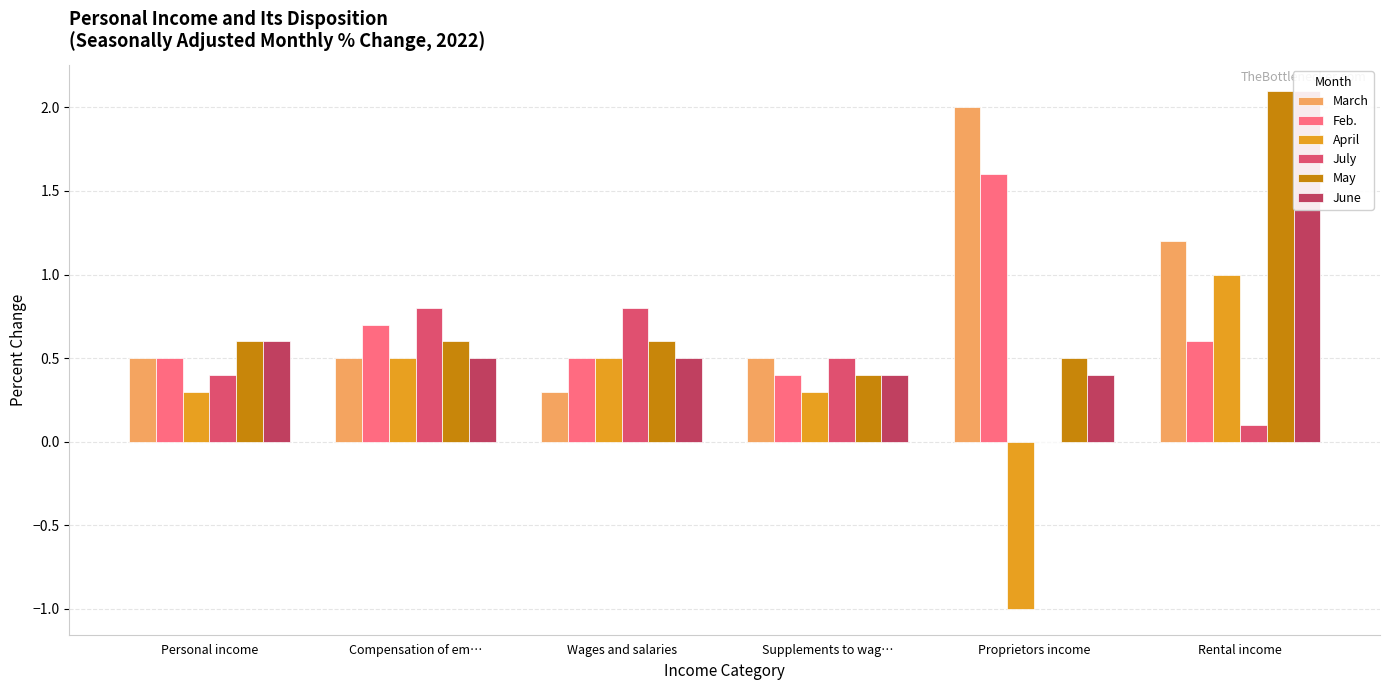

What is the sum of the March values at Personal income and Rental income?

1.7